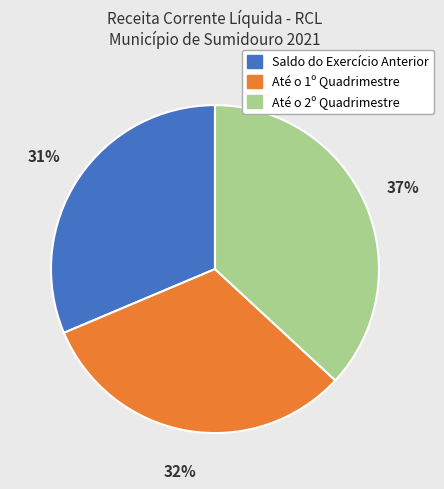

Which slice is the largest?

Até o 2º Quadrimestre